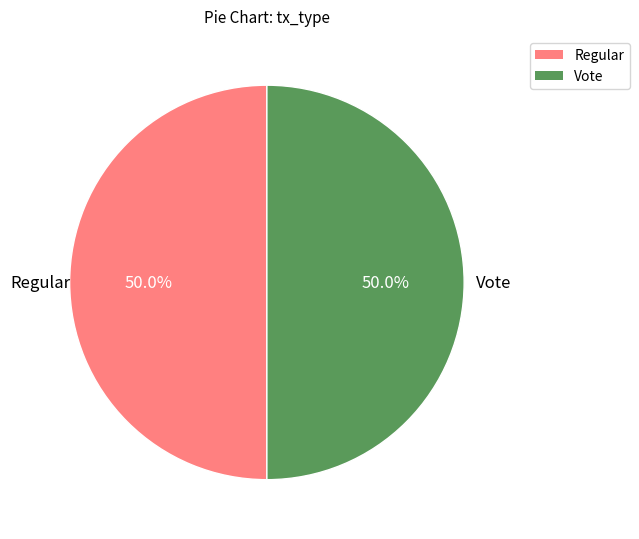

How much of the chart is everything except Regular?

50.0%